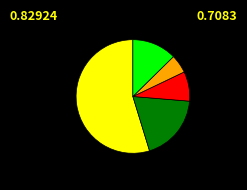

Is there any slice that represents more than half of the pie?

Yes